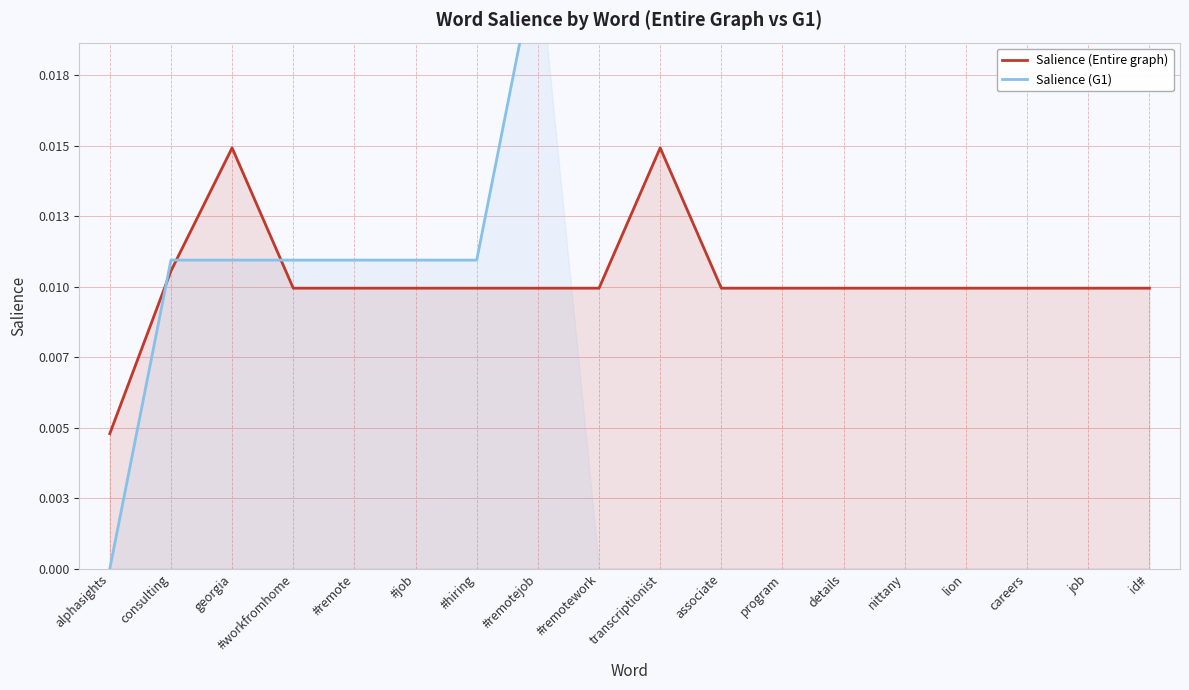

Which series has the widest spread of values?

Salience (G1)